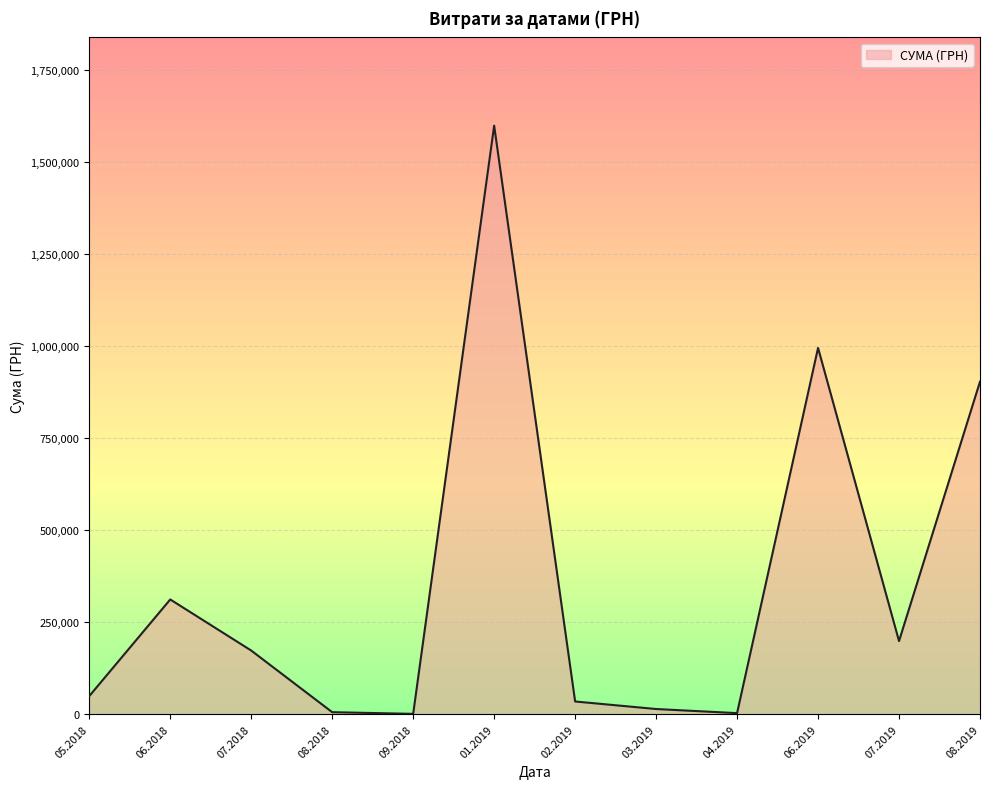

The value at 07.2018 is 172951.4. True or false?

True